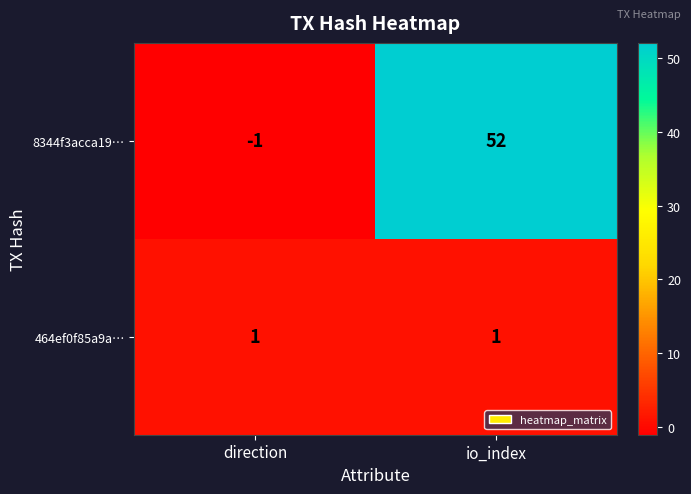

What is the difference between the highest and lowest values at io_index?

51